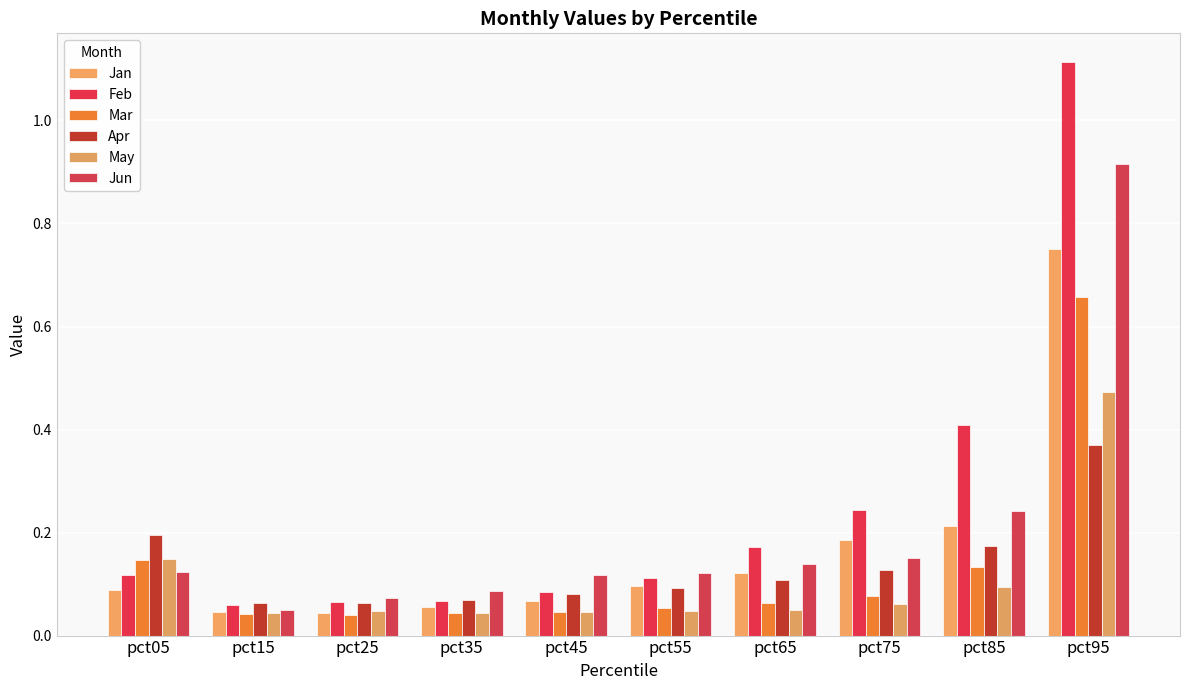

Reading left to right, transcribe all the data shown in this chart.

Jan: pct05=0.1	pct15=0.0	pct25=0.0	pct35=0.1	pct45=0.1	pct55=0.1	pct65=0.1	pct75=0.2	pct85=0.2	pct95=0.7
Feb: pct05=0.1	pct15=0.1	pct25=0.1	pct35=0.1	pct45=0.1	pct55=0.1	pct65=0.2	pct75=0.2	pct85=0.4	pct95=1.1
Mar: pct05=0.1	pct15=0.0	pct25=0.0	pct35=0.0	pct45=0.0	pct55=0.1	pct65=0.1	pct75=0.1	pct85=0.1	pct95=0.7
Apr: pct05=0.2	pct15=0.1	pct25=0.1	pct35=0.1	pct45=0.1	pct55=0.1	pct65=0.1	pct75=0.1	pct85=0.2	pct95=0.4
May: pct05=0.1	pct15=0.0	pct25=0.0	pct35=0.0	pct45=0.0	pct55=0.0	pct65=0.1	pct75=0.1	pct85=0.1	pct95=0.5
Jun: pct05=0.1	pct15=0.1	pct25=0.1	pct35=0.1	pct45=0.1	pct55=0.1	pct65=0.1	pct75=0.1	pct85=0.2	pct95=0.9